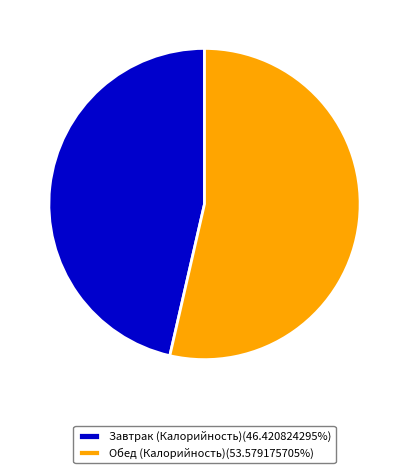

Is there a majority slice in this chart?

Yes